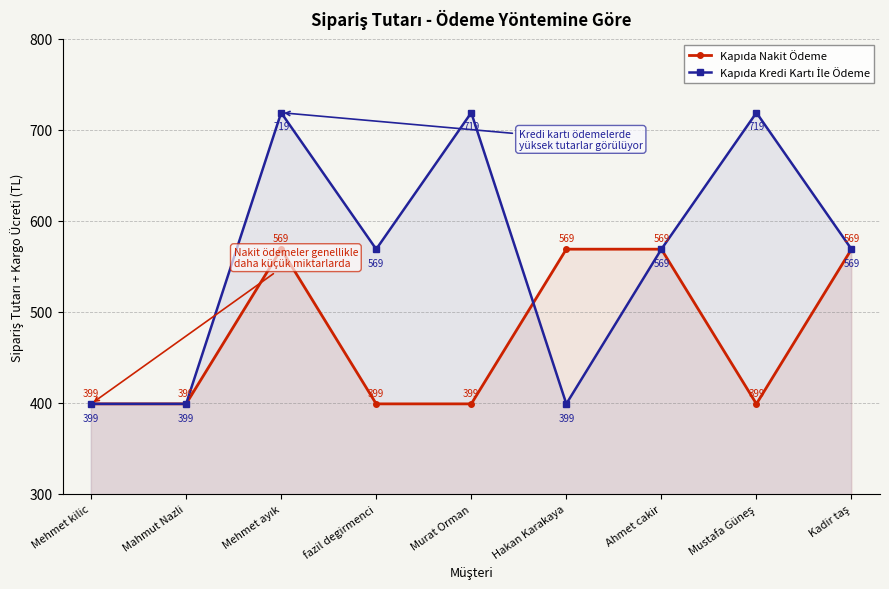

What is the label of the 6th point from the left?

Hakan Karakaya